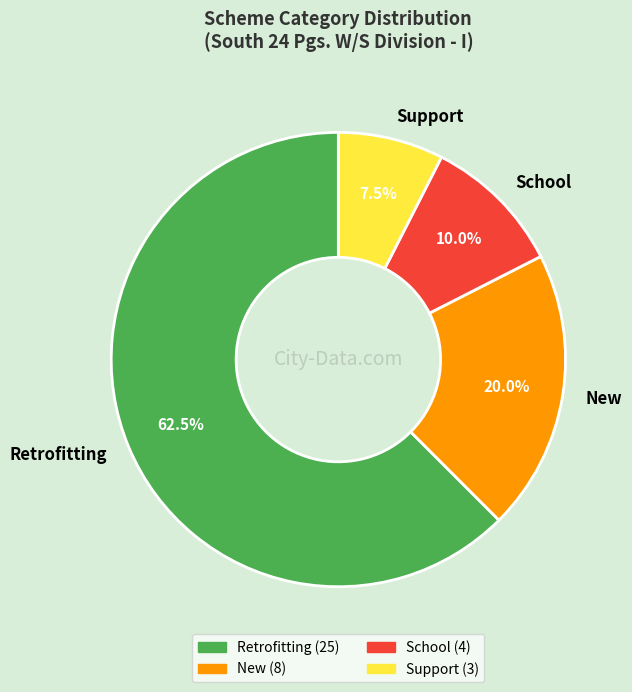

Approximately how many times larger is the value at Support compared to New?

0.4